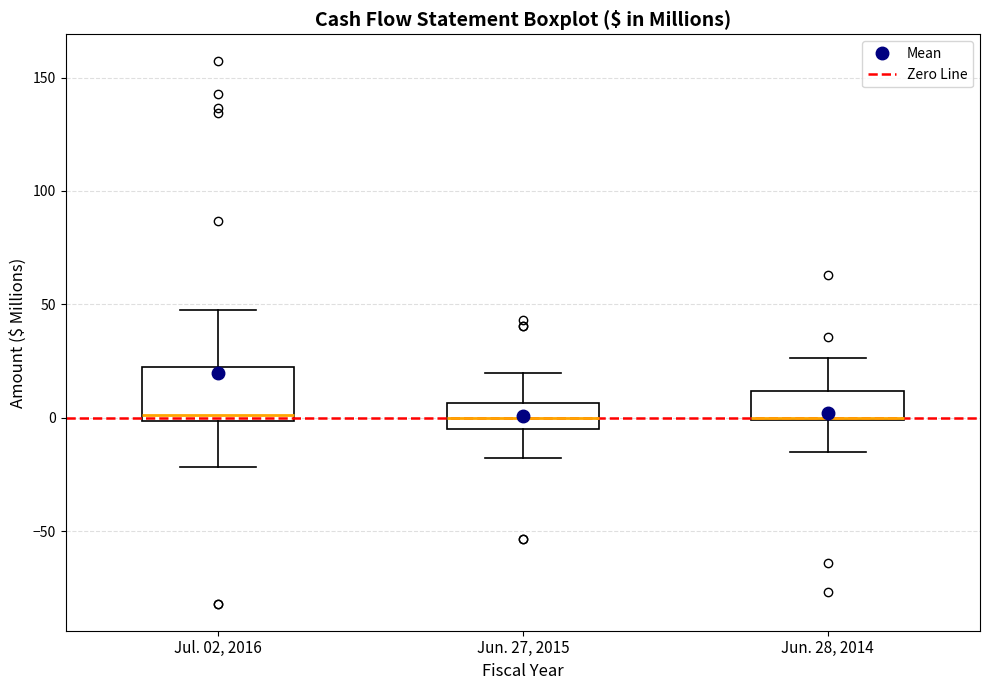

Where is the lower edge of the box for Jun. 27, 2015 on the y-axis? The values are not printed on the chart, so give them approximately, as read against the axis.

-5